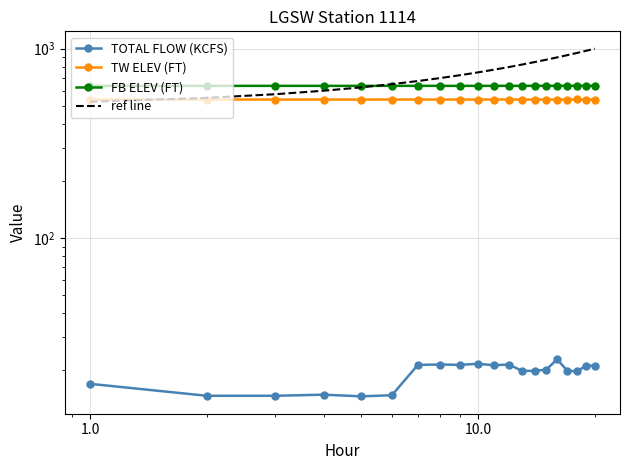

What is the greatest value displayed?

1000.0